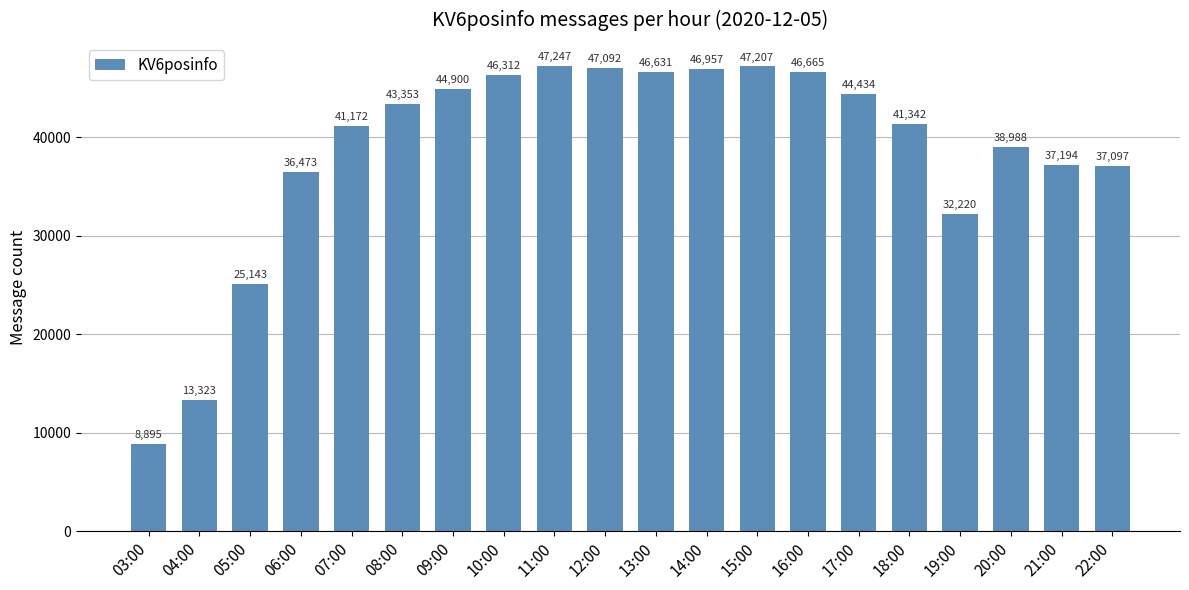

How many data points are less than 43353?

10